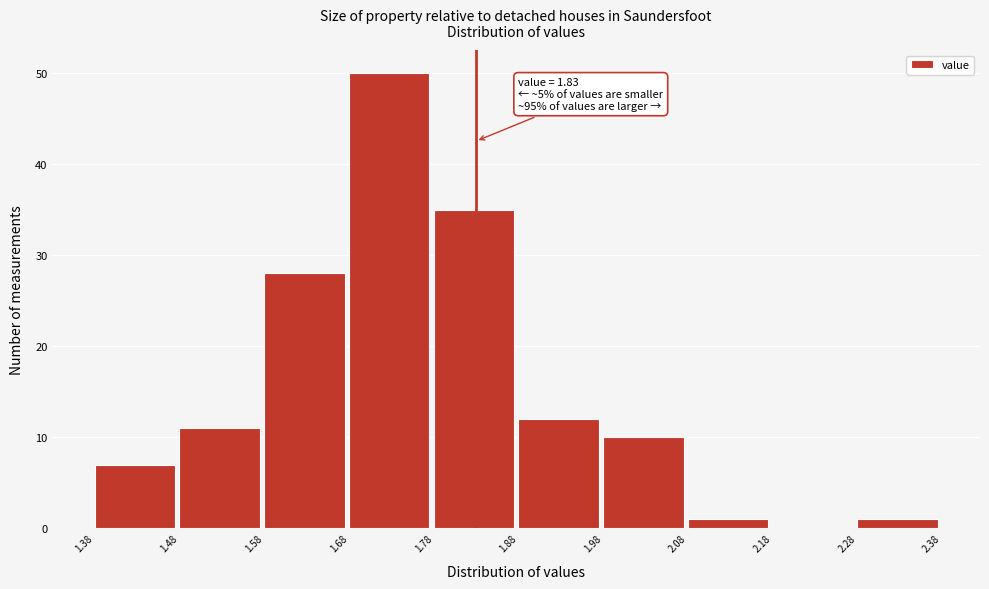

Over which range of the x-axis is the bar tallest?

1.68 to 1.78